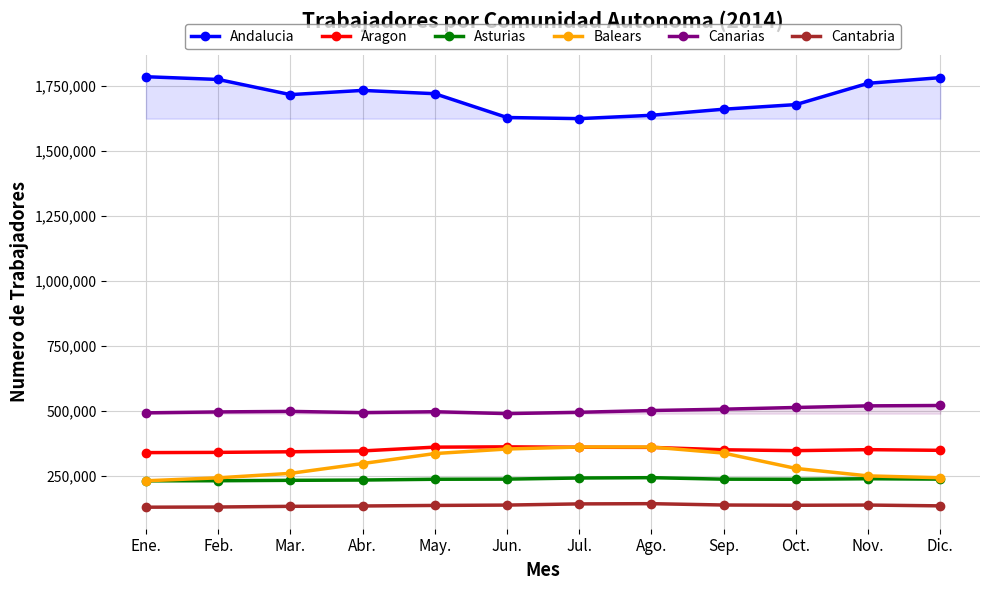

What are all the series names shown in the legend?

Andalucia, Aragon, Asturias, Balears, Canarias, Cantabria